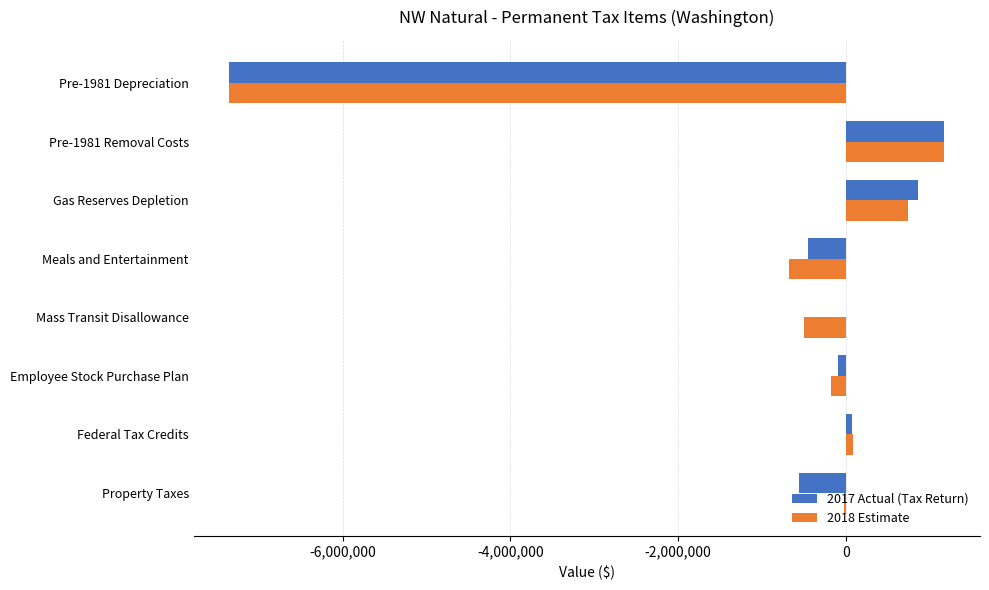

Is the value of 2018 Estimate at Pre-1981 Depreciation greater than the value of 2017 Actual (Tax Return) at Federal Tax Credits?

No